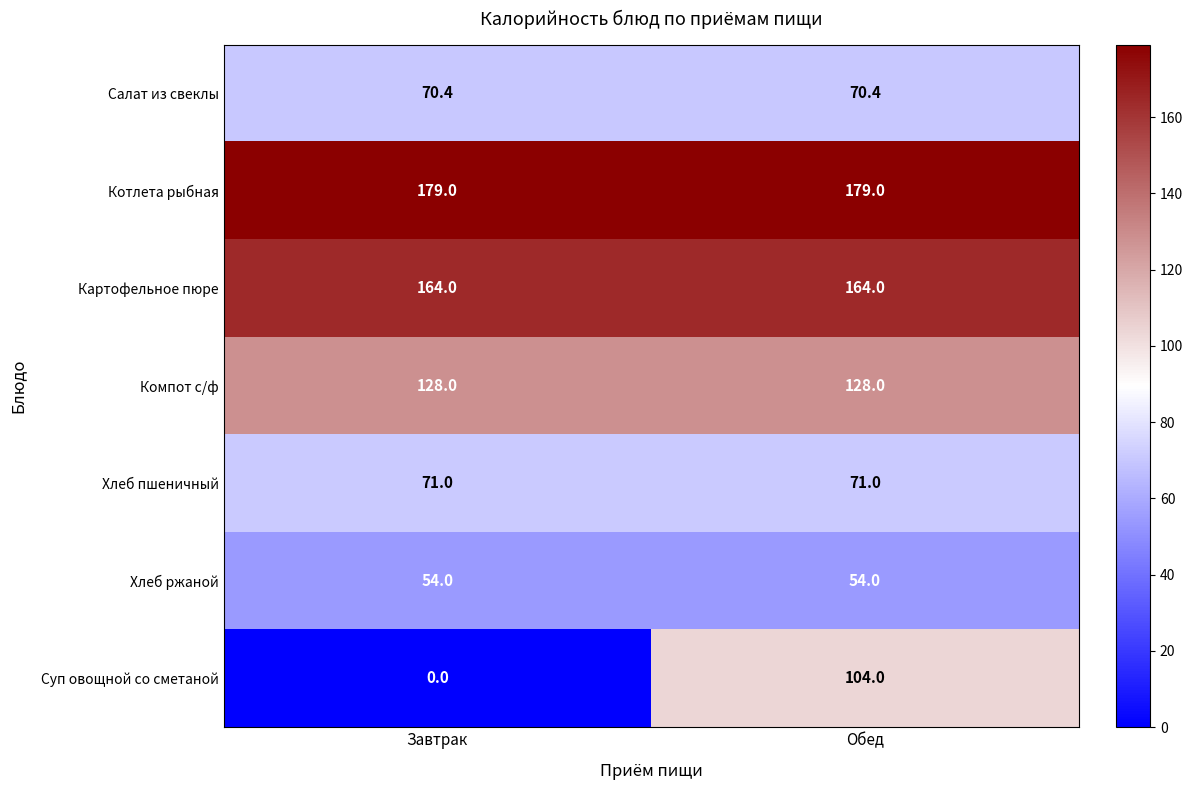

What is the highest value of the Хлеб ржаной series?

54.0